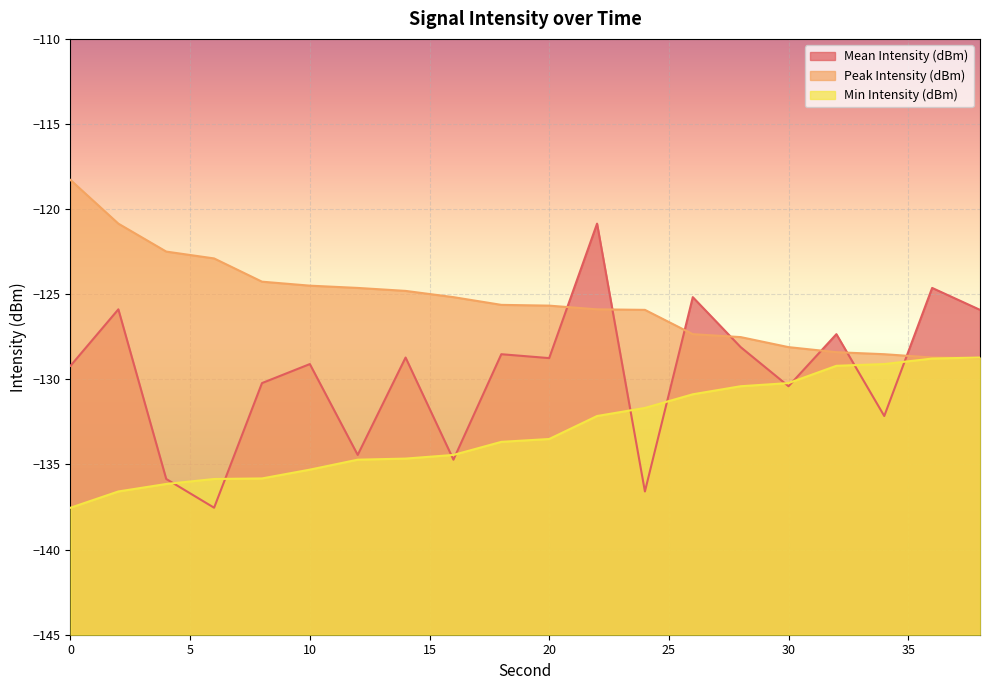

What are all the series names shown in the legend?

Mean Intensity (dBm), Peak Intensity (dBm), Min Intensity (dBm)